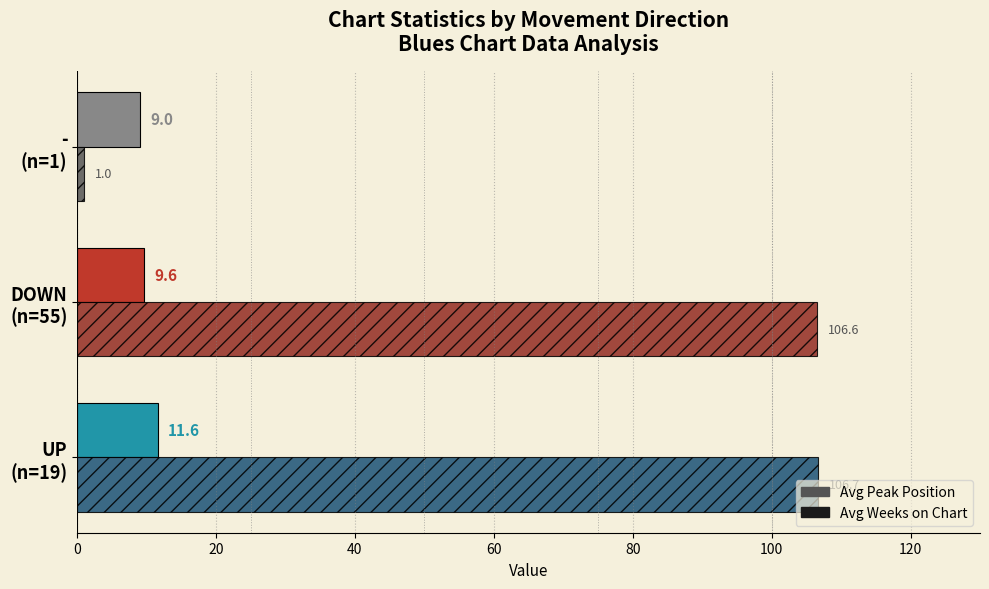

Count the Avg Peak Position values in the range 9 to 11.

2